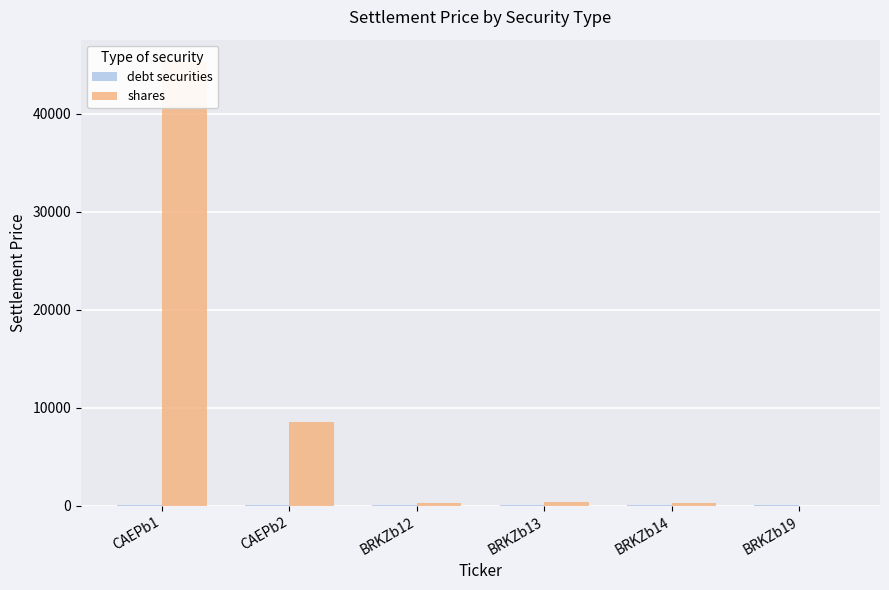

What is the spread (max minus min) of values at CAEPb1?

45186.3